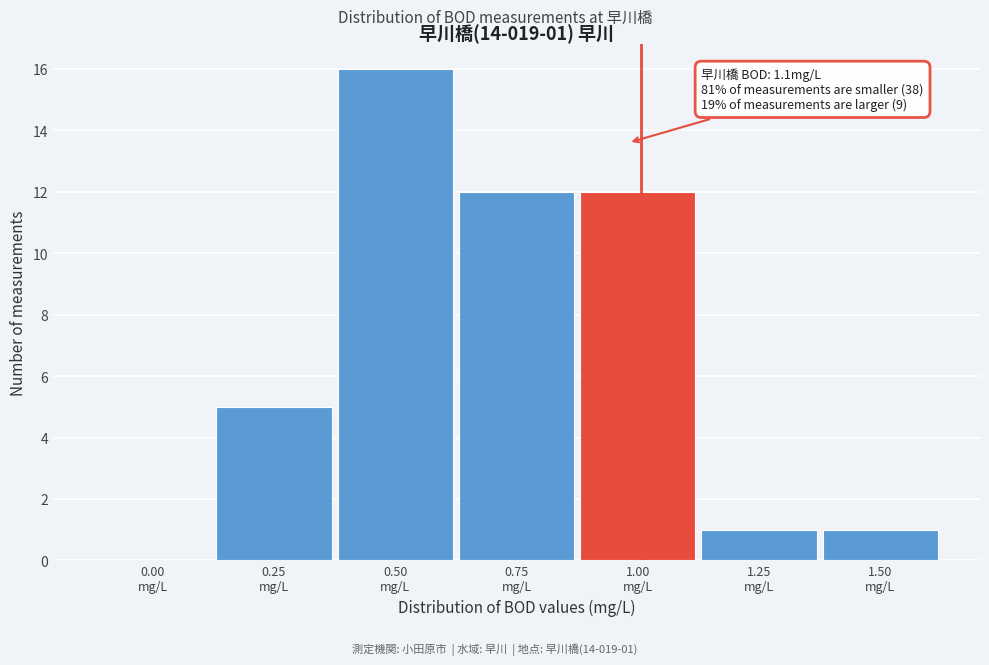

What is the greatest value displayed?

16